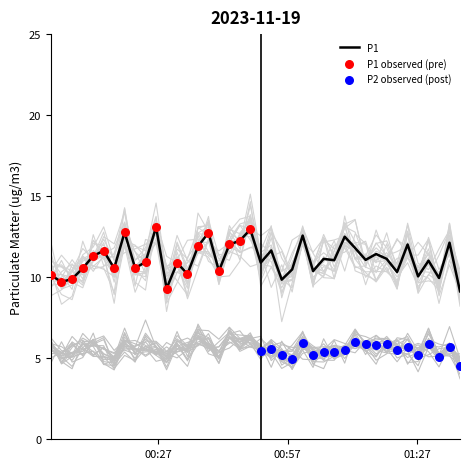

What is the highest value of the P1 series?

13.1